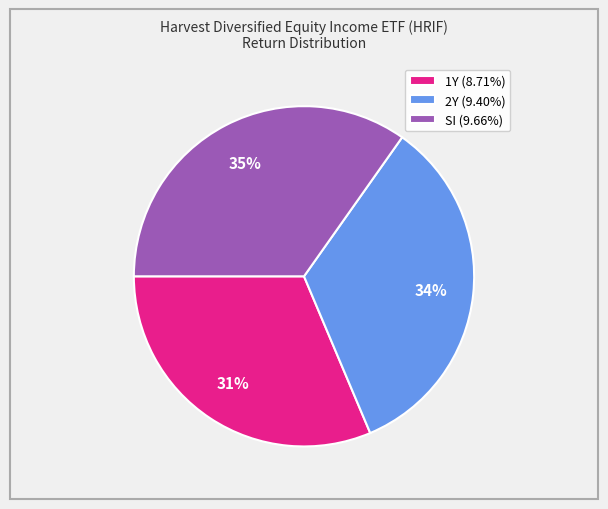

Is there any slice that represents more than half of the pie?

No